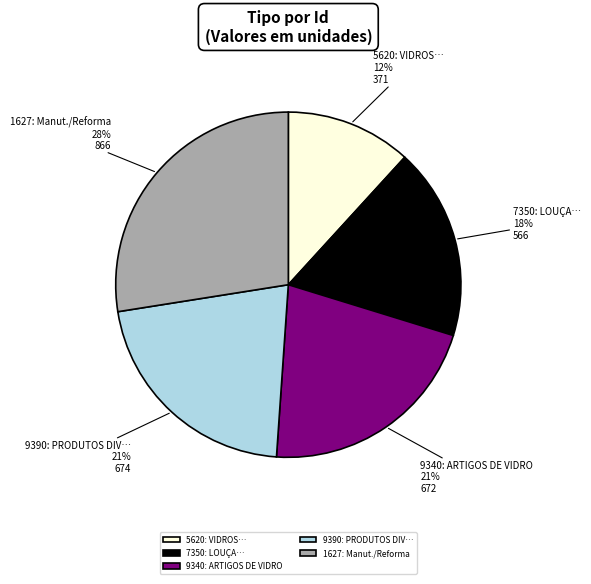

Which category has the smallest portion of the pie?

5620: VIDROS…